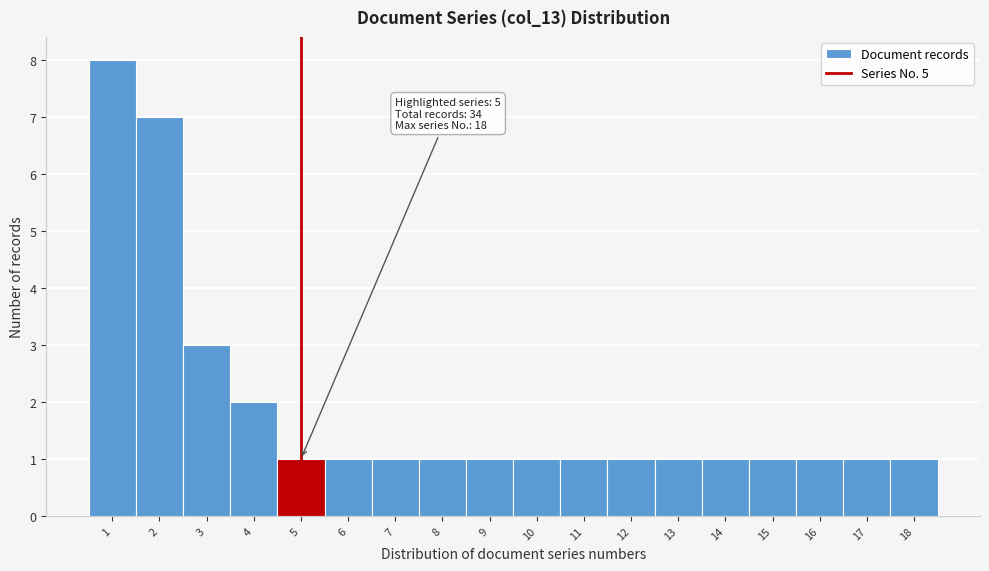

Over which range of the x-axis is the bar tallest?

0.5 to 1.5